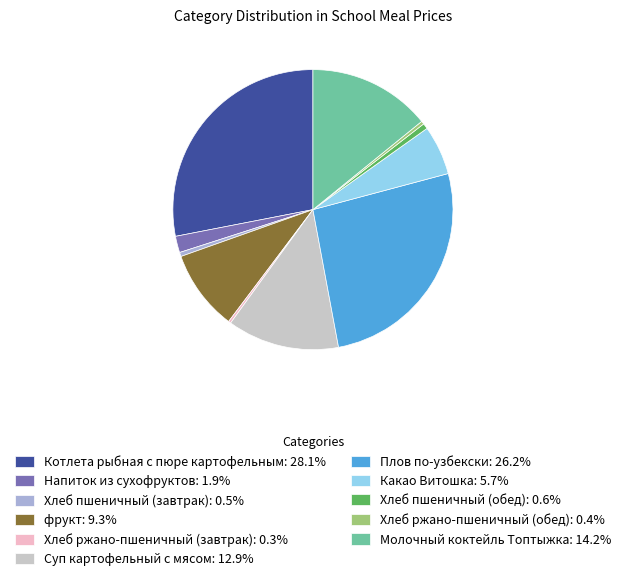

Is there any slice that represents more than half of the pie?

No